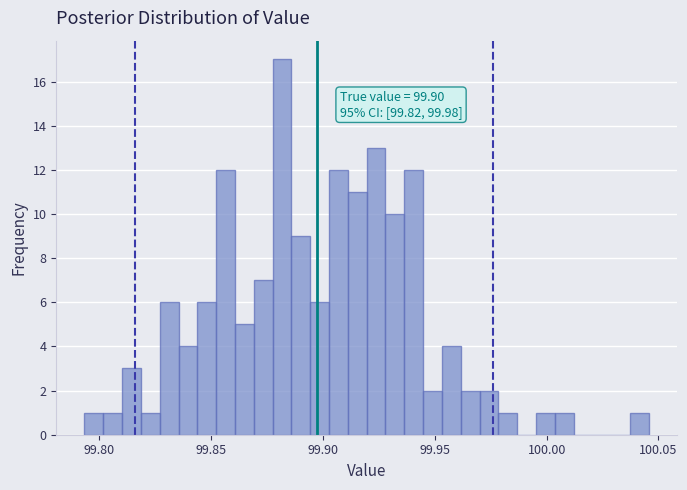

Around what value on the x-axis is the tallest bar? Give the approximate position of its centre, as read against the axis.

99.880